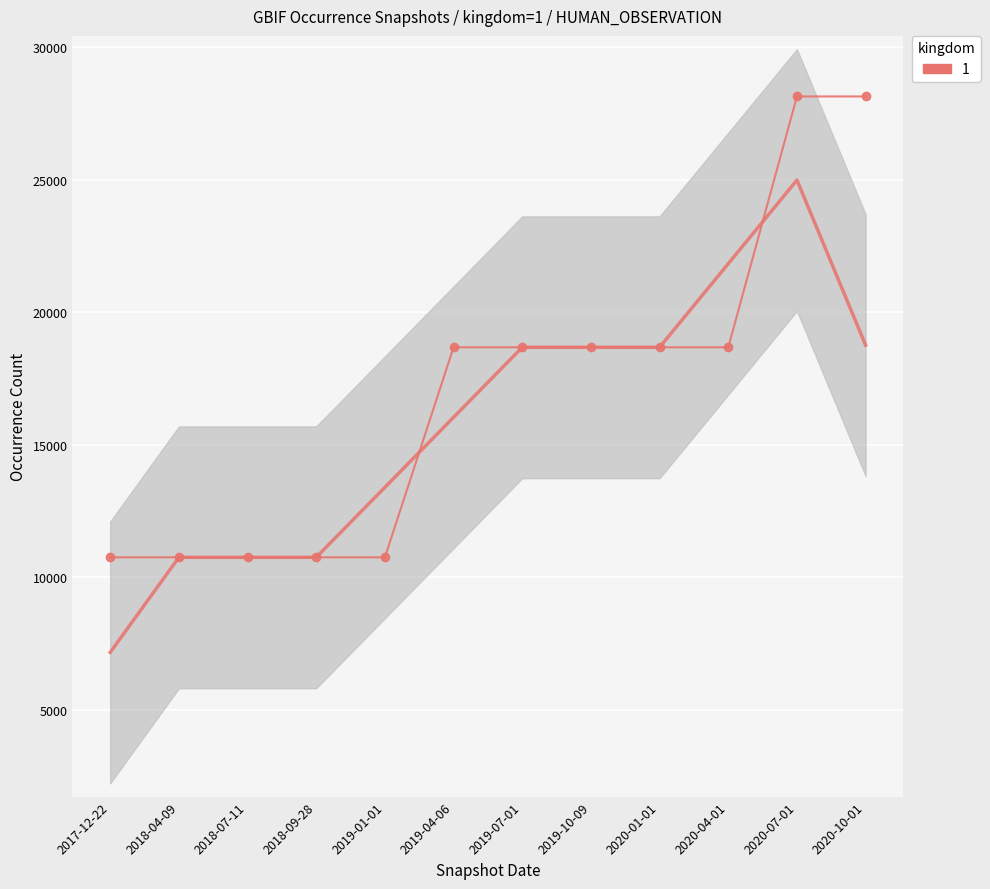

At which category does the chart reach its minimum across all series?

2017-12-22